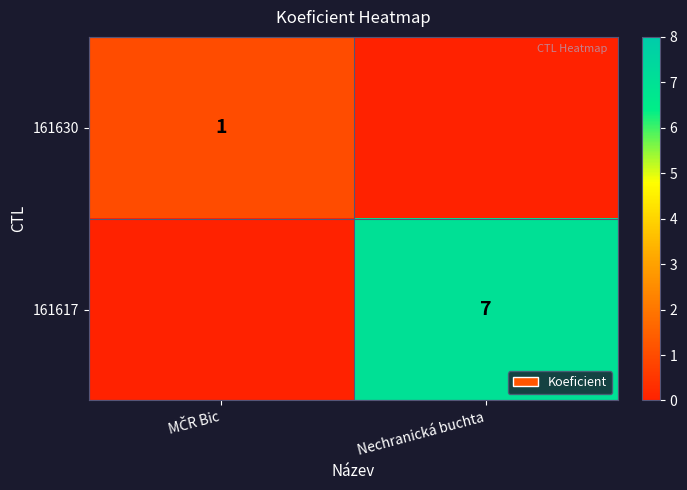

True or false: 161617 has a value of 9 at Nechranická buchta.

False